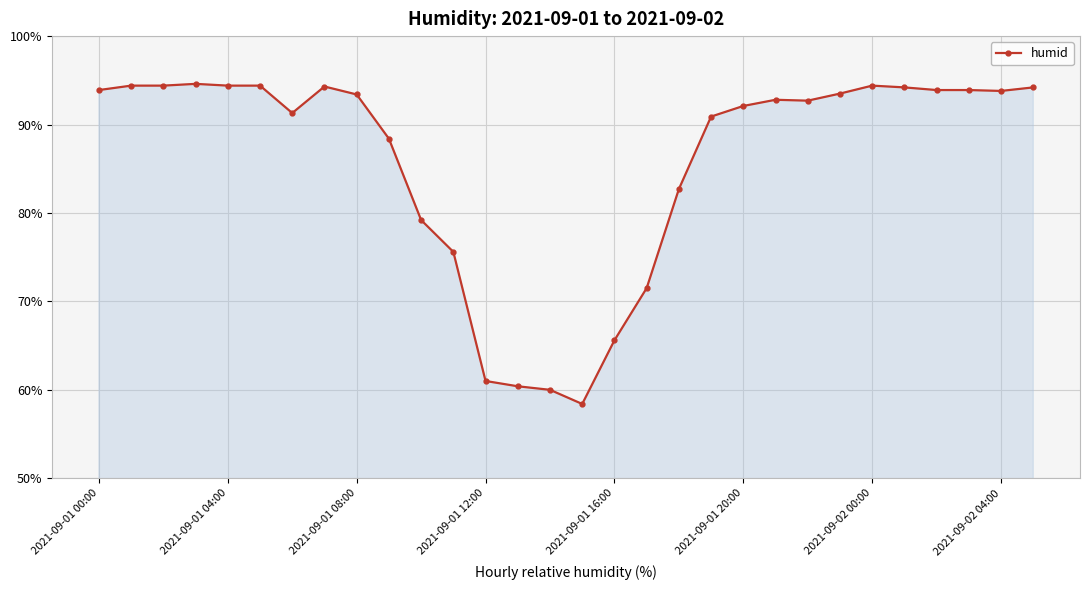

What is the maximum value shown in the chart?

94.6